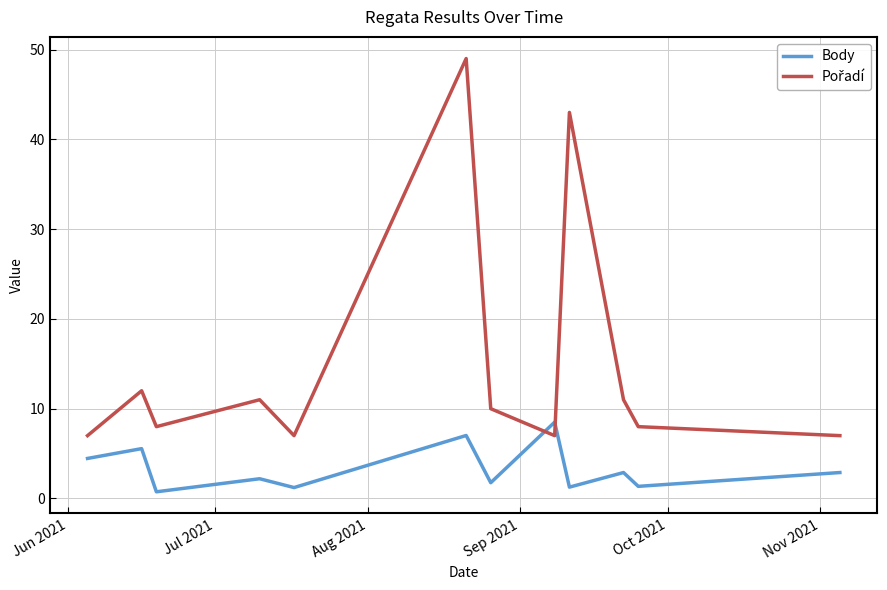

At which label does Body first exceed 2?

Jun 2021